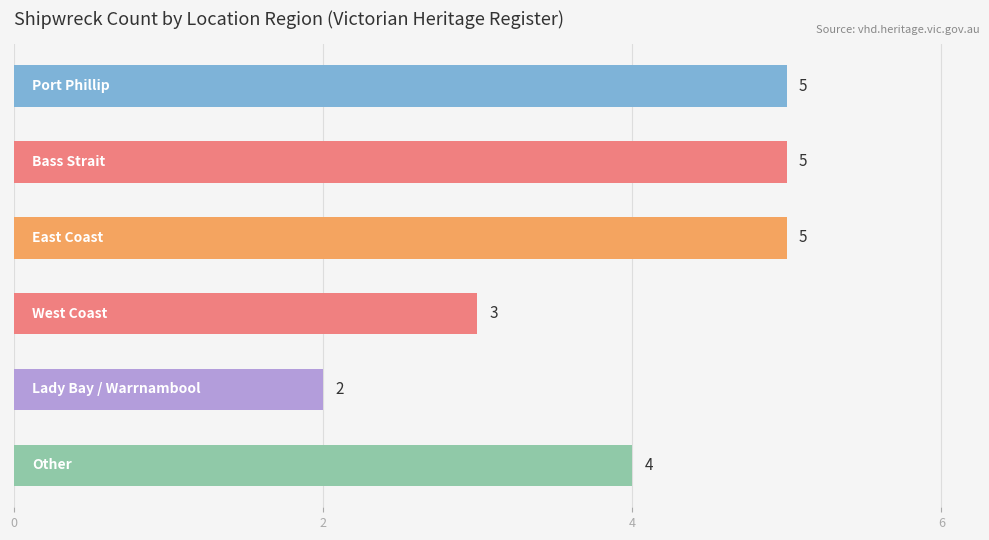

What is the value of the 1st bar from the top?

5